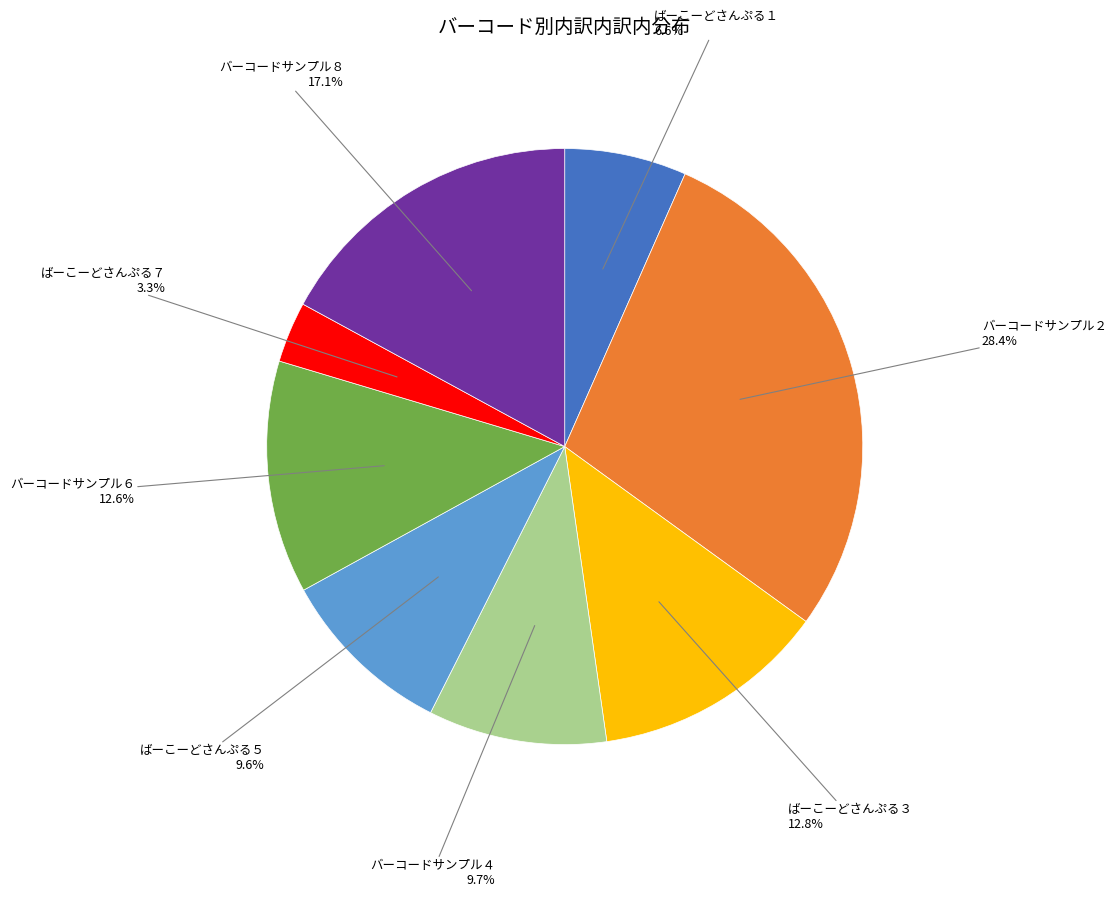

Is there a majority slice in this chart?

No